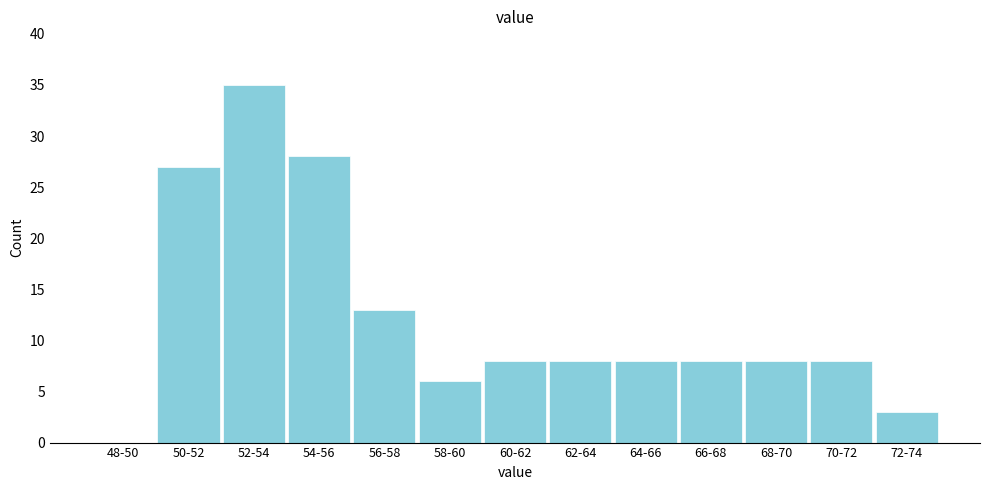

Reading left to right, transcribe all the data shown in this chart.

48-50=0	50-52=27	52-54=35	54-56=28	56-58=13	58-60=6	60-62=8	62-64=8	64-66=8	66-68=8	68-70=8	70-72=8	72-74=3